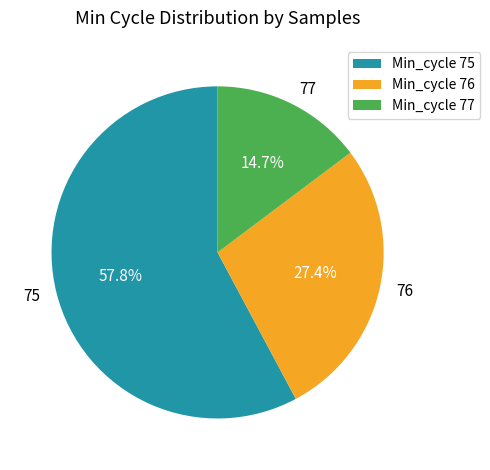

To the nearest percent, what portion does 75 represent?

58%